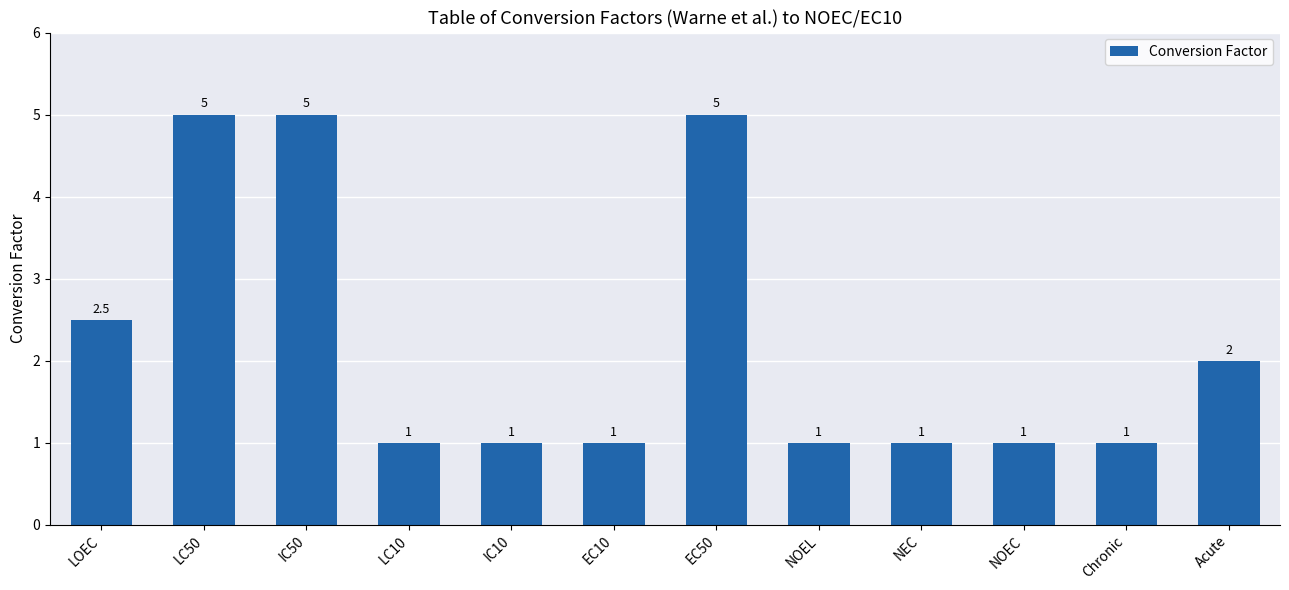

Which has a higher value, EC10 or IC50?

IC50